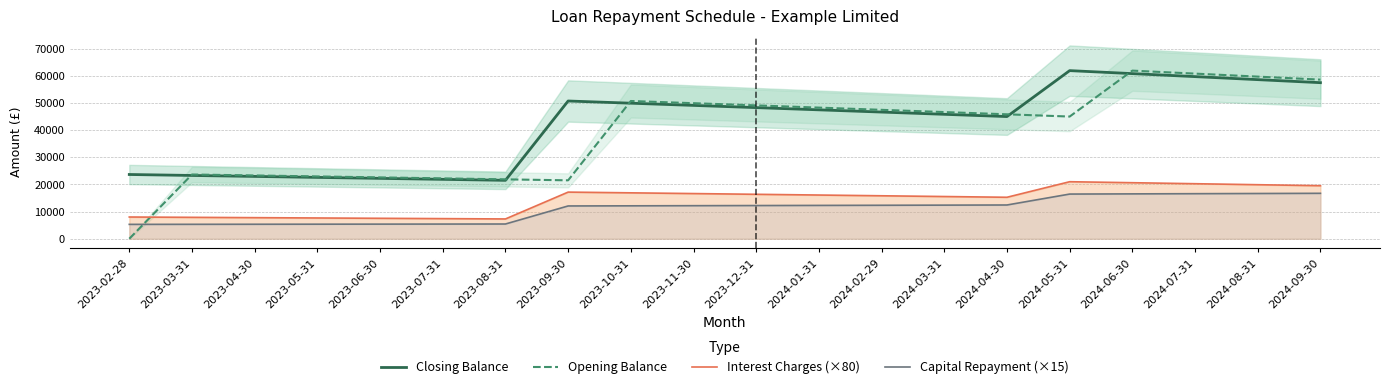

What are all the series names shown in the legend?

Closing Balance, Opening Balance, Interest Charges (×80), Capital Repayment (×15)